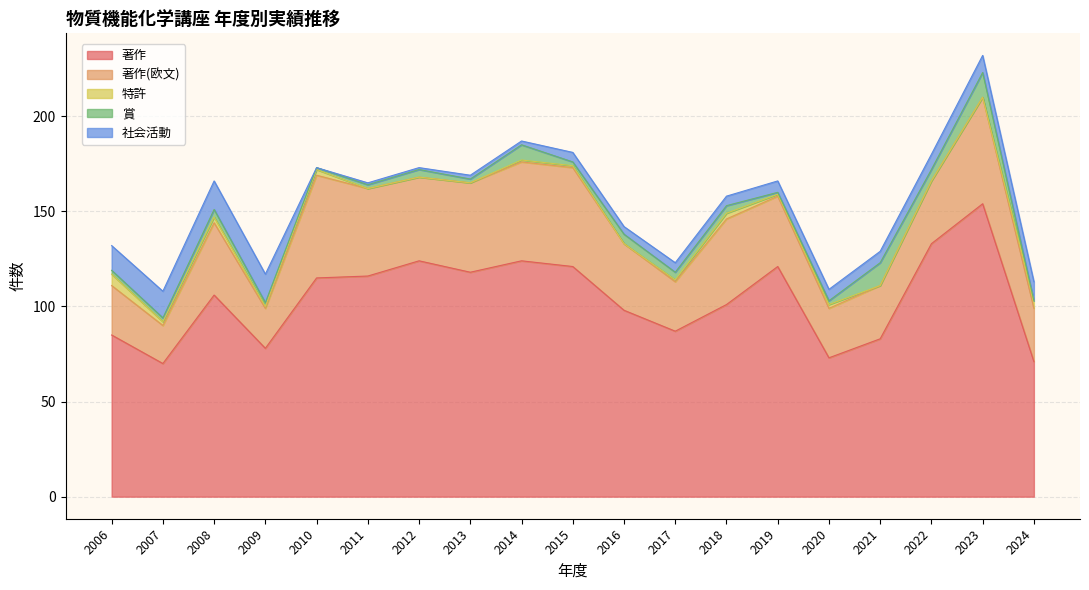

At how many categories does at least one series exceed 134?

1